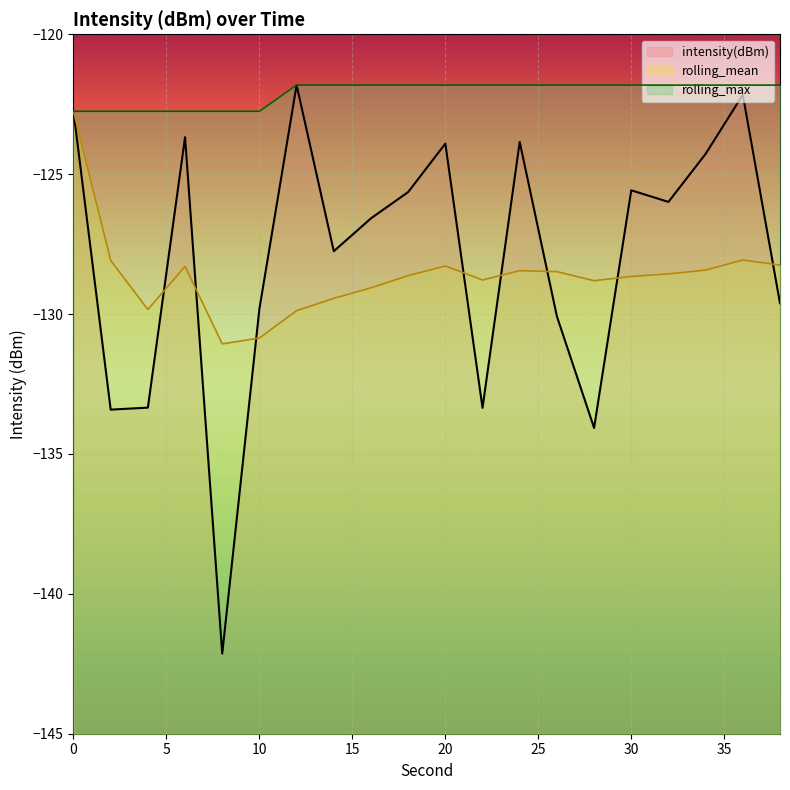

What is the spread (max minus min) of values at 38?

7.8